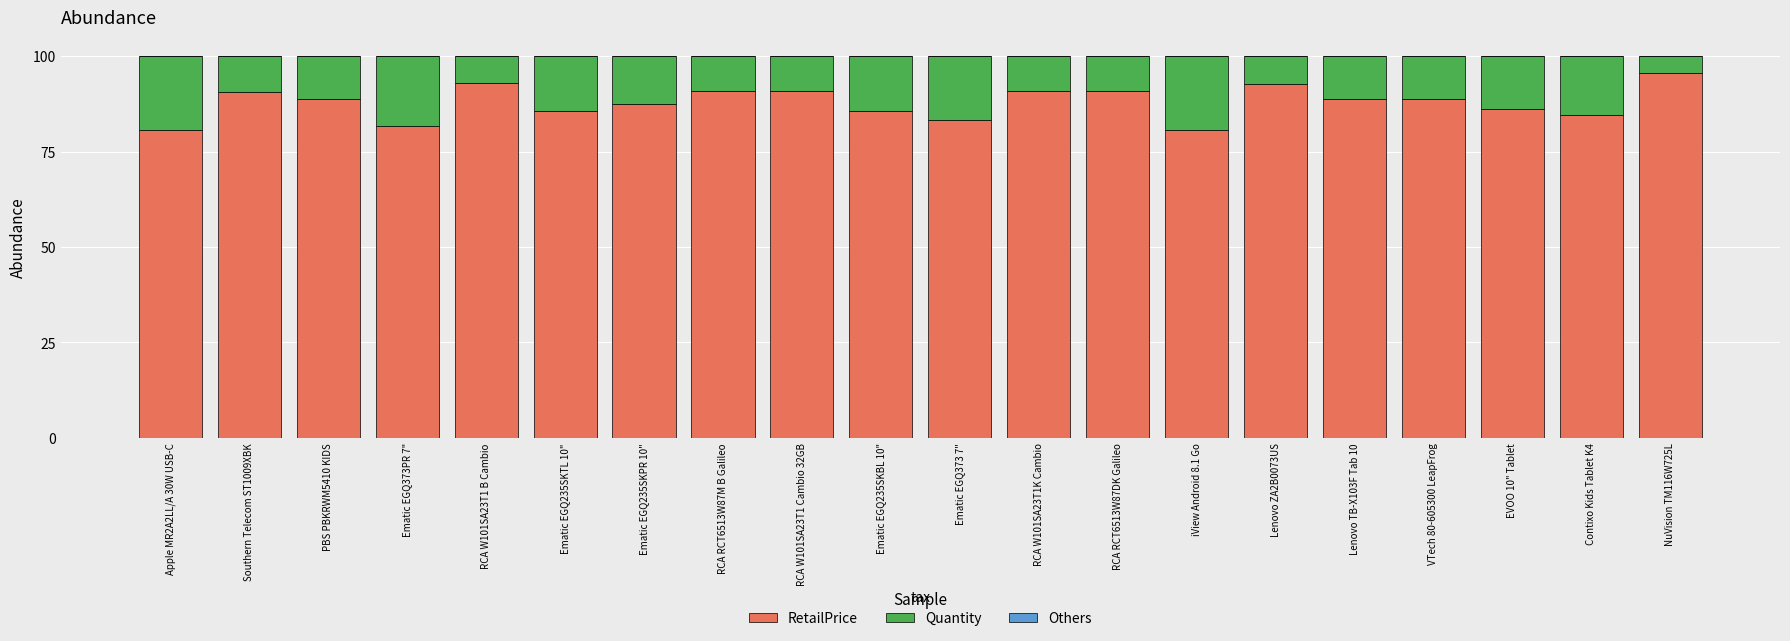

Is it true that RetailPrice equals 30.4 at RCA RCT6513W87DK Galileo?

False